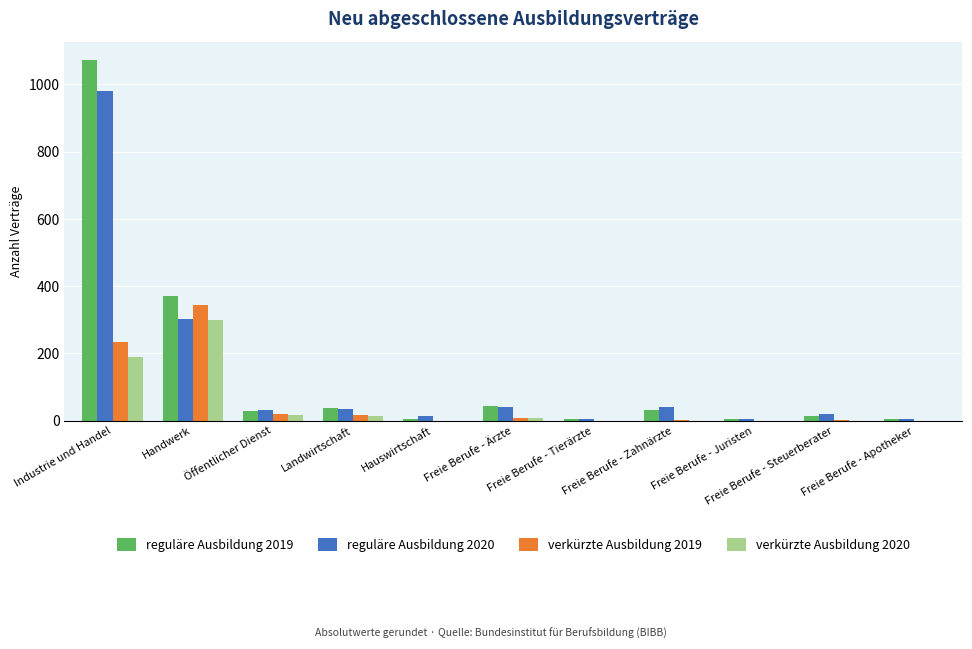

What is the sum of all verkürzte Ausbildung 2020 values?

531